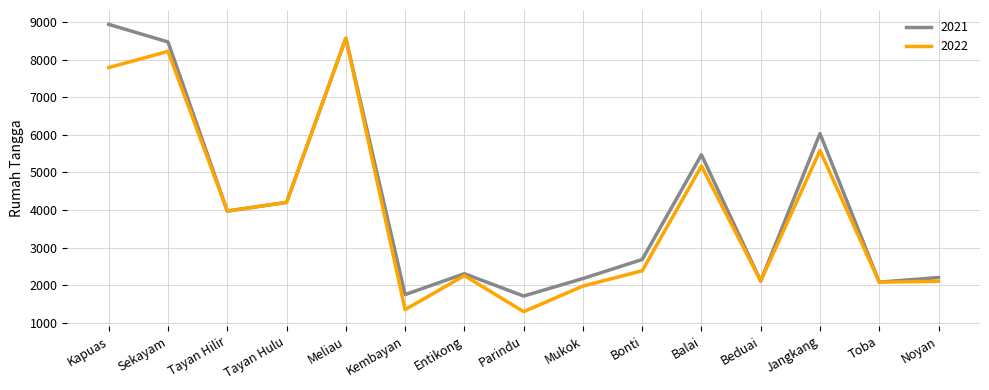

Between Sekayam and Beduai, which series saw the biggest shift?

2021